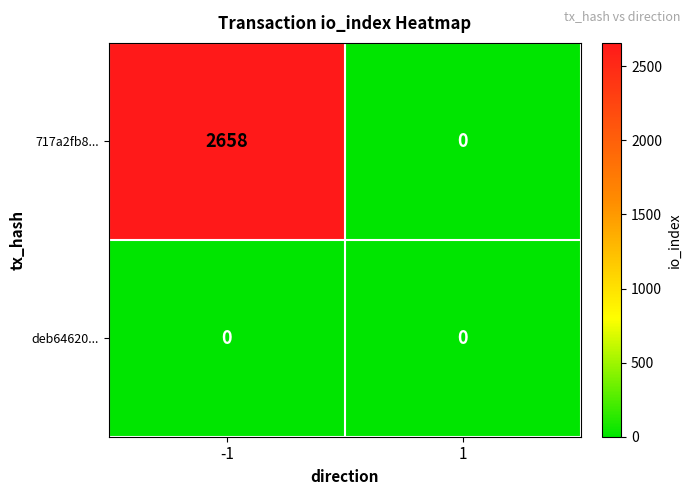

What is the total value across all series at -1?

2658